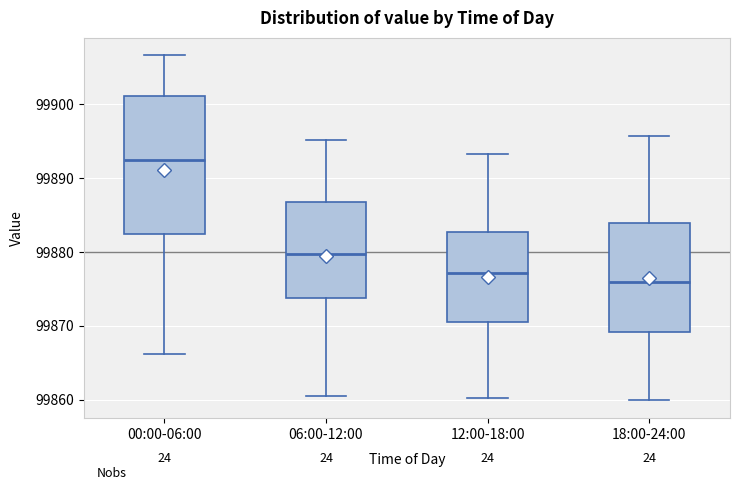

Reading left to right, read every box against the y-axis: the position of its median line, the range the box covers, and the ends of its whiskers. The values are not printed on the chart, so give them approximately, as read against the axis.

00:00-06:00: median 99892, box 99882 to 99901, whiskers 99866 to 99907
06:00-12:00: median 99880, box 99874 to 99887, whiskers 99861 to 99895
12:00-18:00: median 99877, box 99871 to 99883, whiskers 99860 to 99893
18:00-24:00: median 99876, box 99869 to 99884, whiskers 99860 to 99896